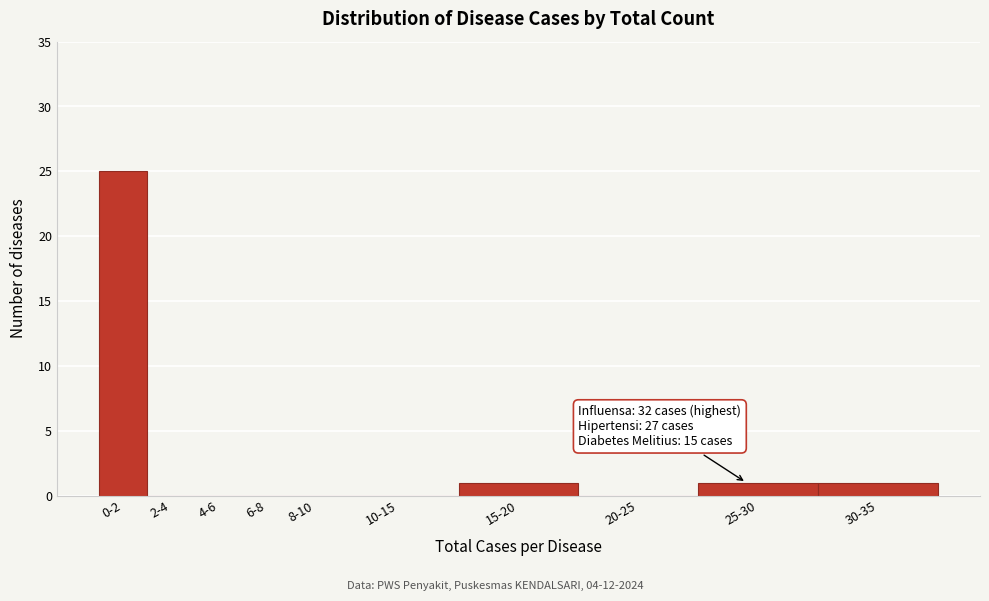

Reading left to right, extract all data points from this chart.

0-2=25	2-4=0	4-6=0	6-8=0	8-10=0	10-15=0	15-20=1	20-25=0	25-30=1	30-35=1